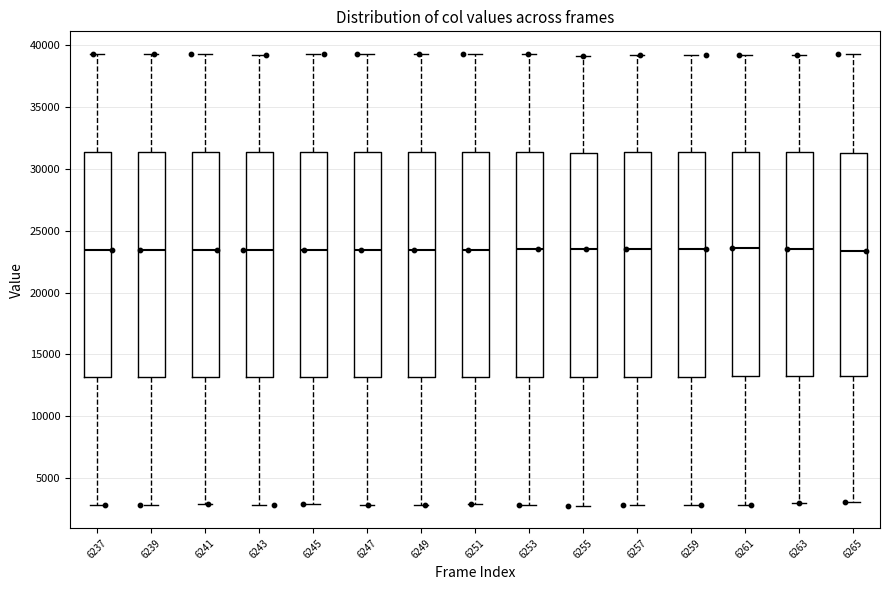

Reading left to right, read every box against the y-axis: the position of its median line, the range the box covers, and the ends of its whiskers. The values are not printed on the chart, so give them approximately, as read against the axis.

6237: median 23500, box 13000 to 31500, whiskers 3000 to 39500
6239: median 23500, box 13000 to 31500, whiskers 3000 to 39000
6241: median 23500, box 13000 to 31500, whiskers 3000 to 39000
6243: median 23500, box 13000 to 31500, whiskers 3000 to 39000
6245: median 23500, box 13000 to 31500, whiskers 3000 to 39000
6247: median 23500, box 13000 to 31500, whiskers 3000 to 39000
6249: median 23500, box 13000 to 31500, whiskers 3000 to 39500
6251: median 23500, box 13000 to 31500, whiskers 3000 to 39000
6253: median 23500, box 13000 to 31500, whiskers 3000 to 39500
6255: median 23500, box 13000 to 31500, whiskers 3000 to 39000
6257: median 23500, box 13000 to 31500, whiskers 3000 to 39000
6259: median 23500, box 13000 to 31500, whiskers 3000 to 39000
6261: median 23500, box 13000 to 31500, whiskers 3000 to 39000
6263: median 23500, box 13000 to 31500, whiskers 3000 to 39000
6265: median 23500, box 13000 to 31500, whiskers 3000 to 39000